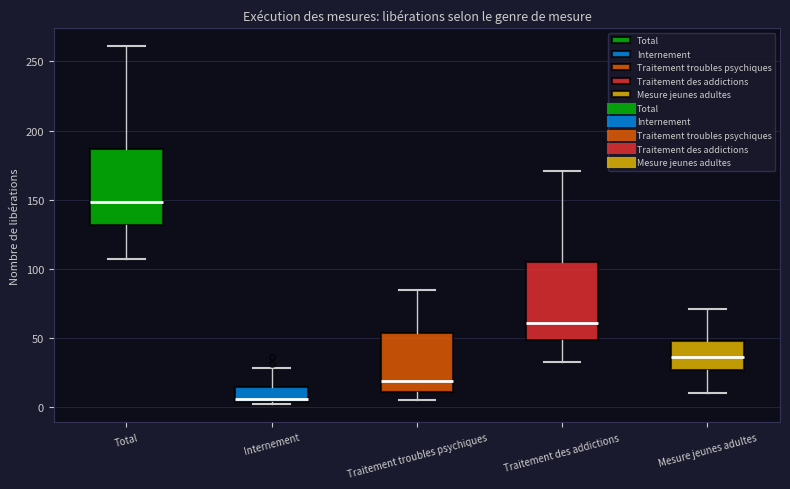

Where does the upper whisker of the box for Internement end on the y-axis? The values are not printed on the chart, so give them approximately, as read against the axis.

30